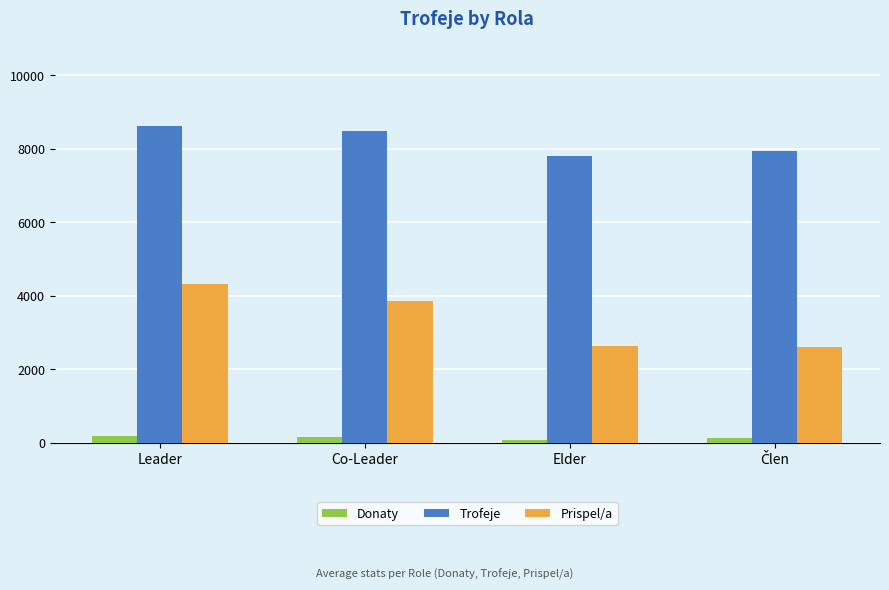

What are all the series names shown in the legend?

Donaty, Trofeje, Prispel/a